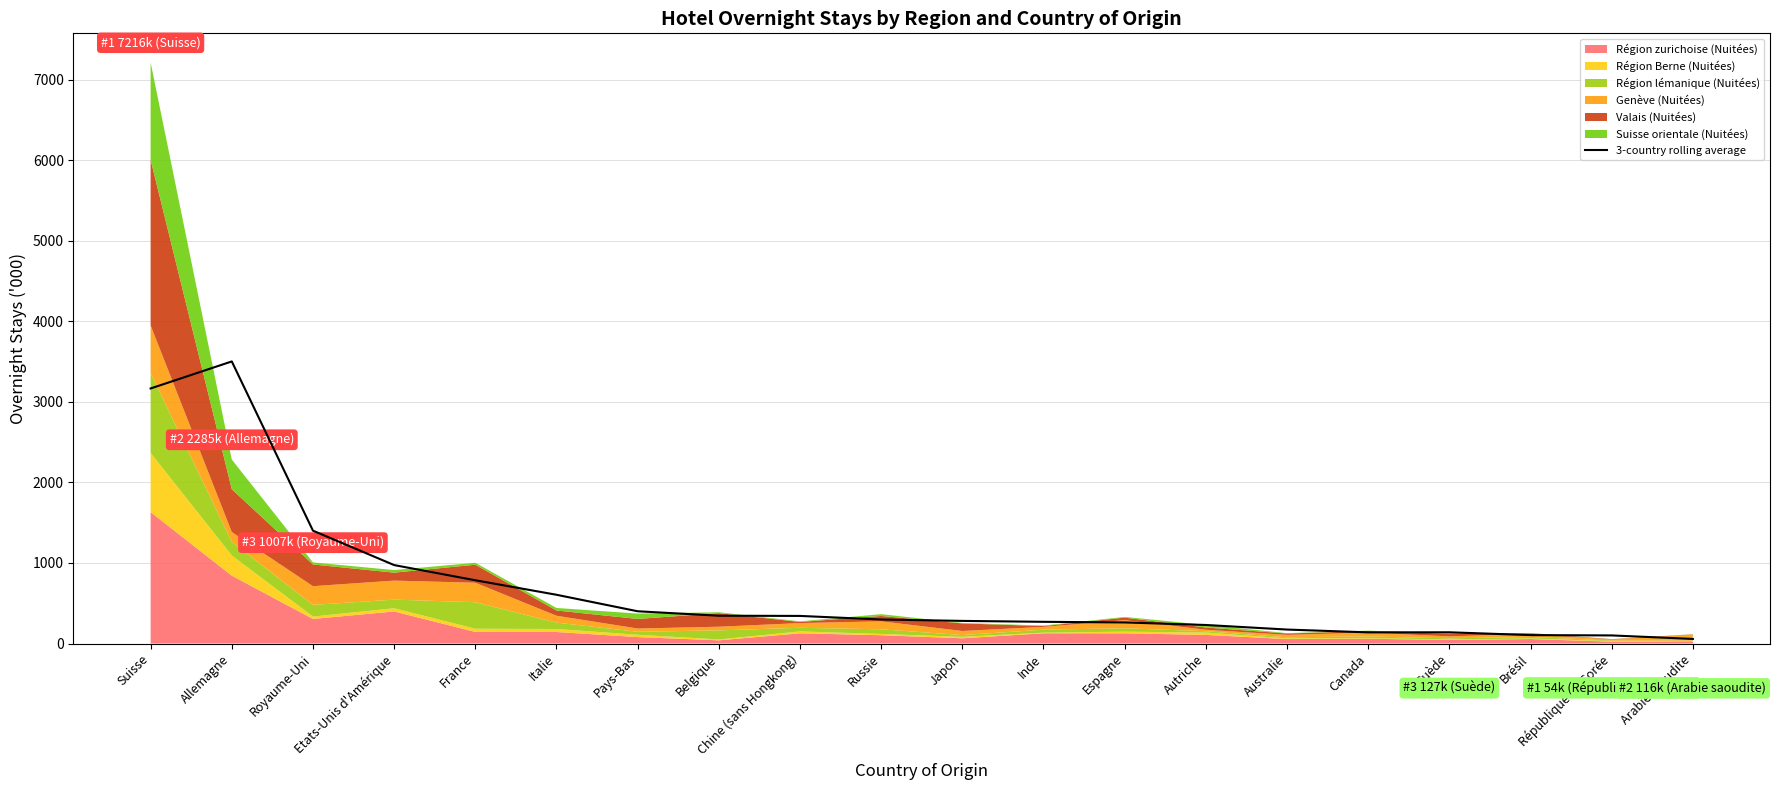

Which has a higher value, Italie or Pays-Bas?

Italie